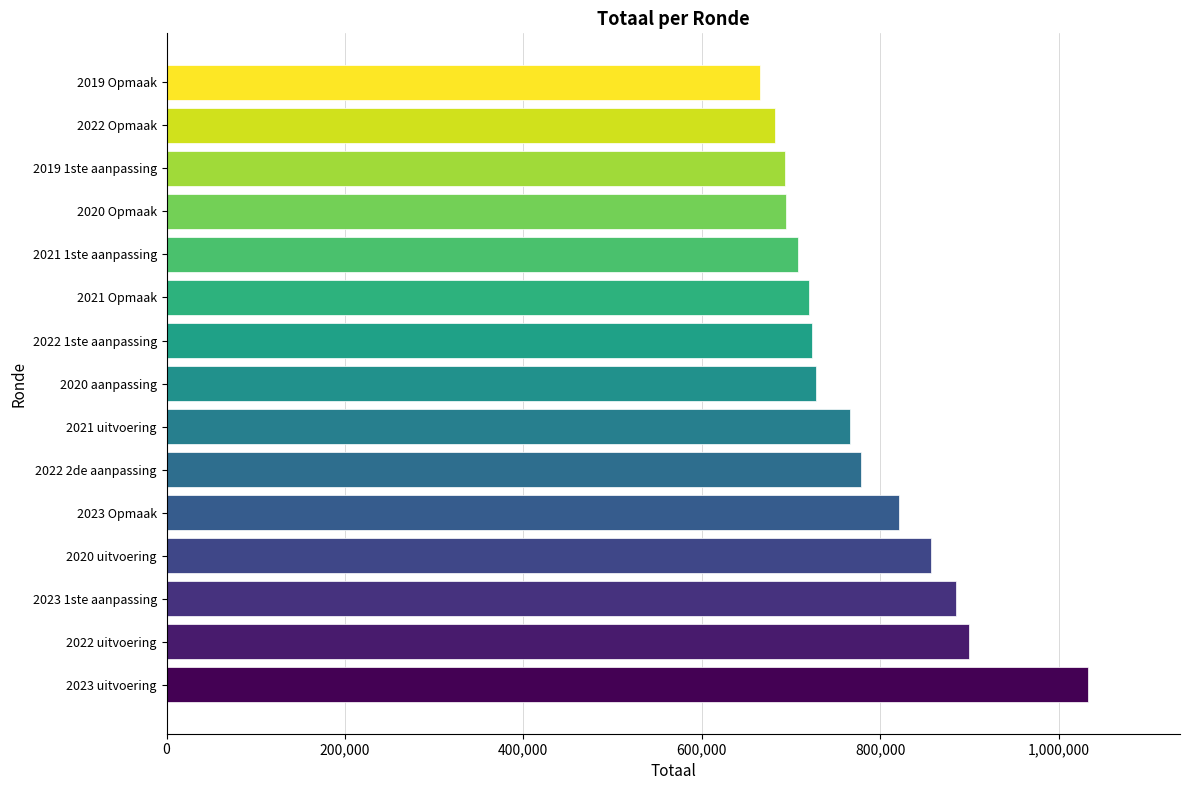

How many series are shown in this chart?

1